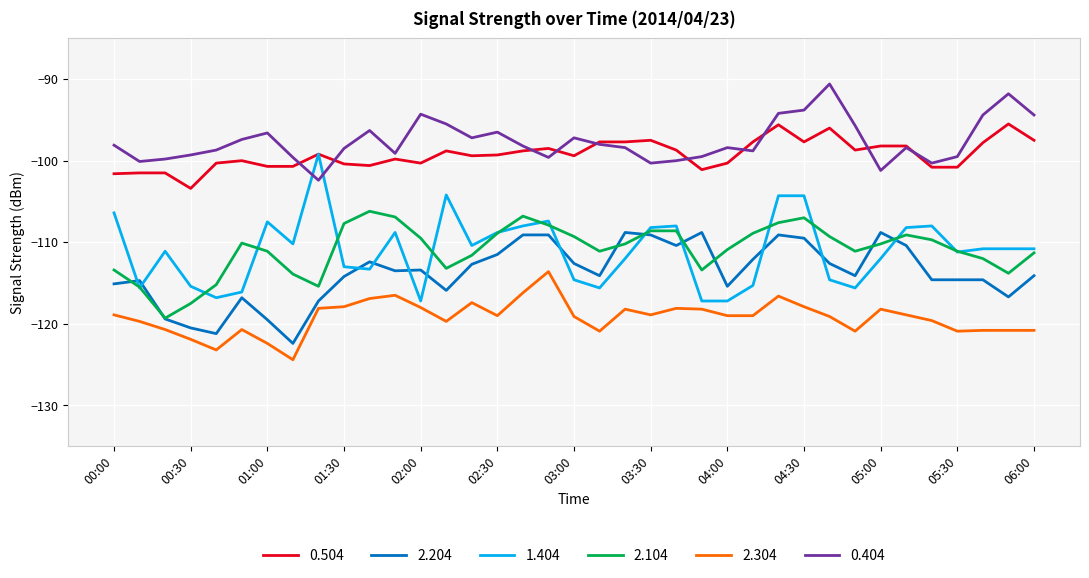

Count the number of data series in this chart.

6